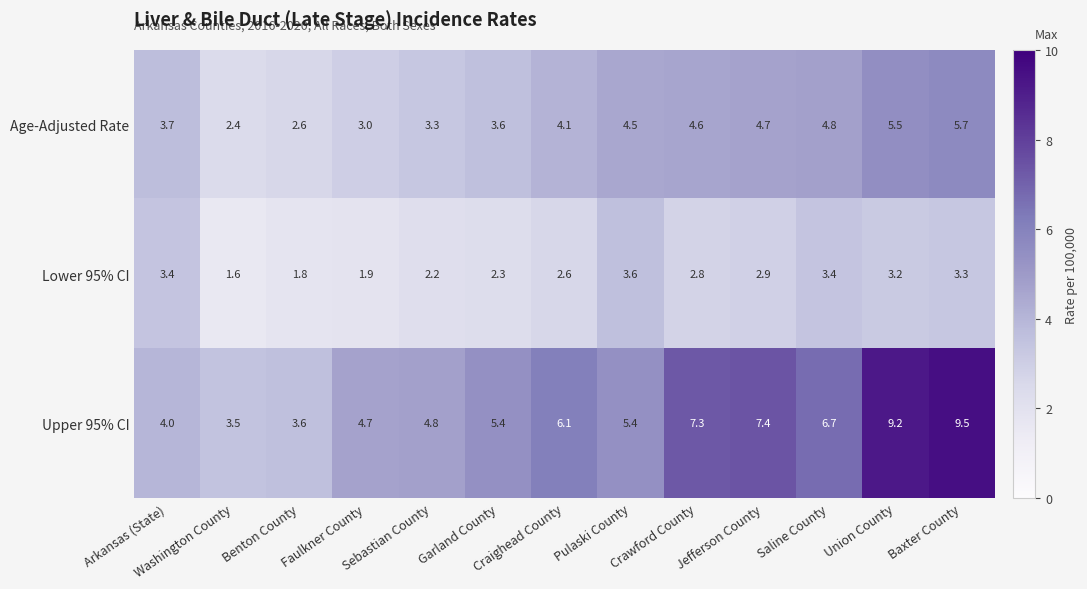

At which category does the chart reach its minimum across all series?

Washington County